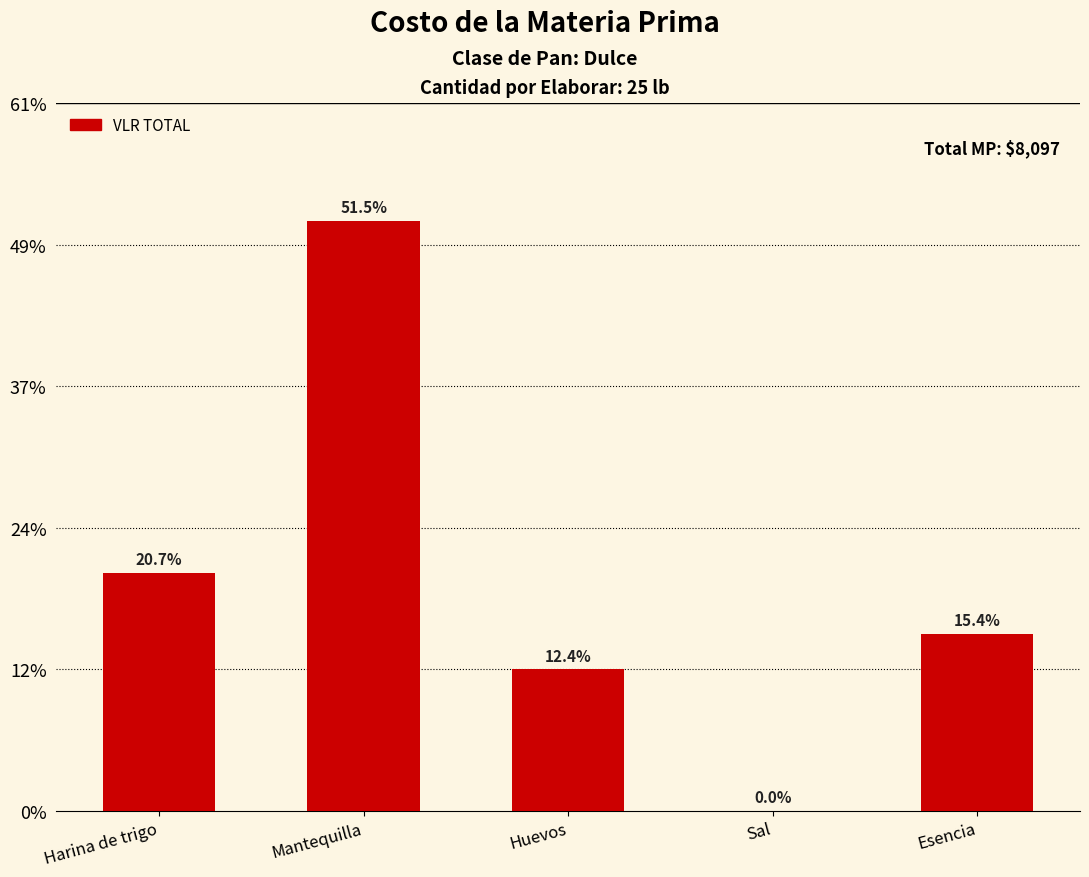

How many data points are less than 1250?

2